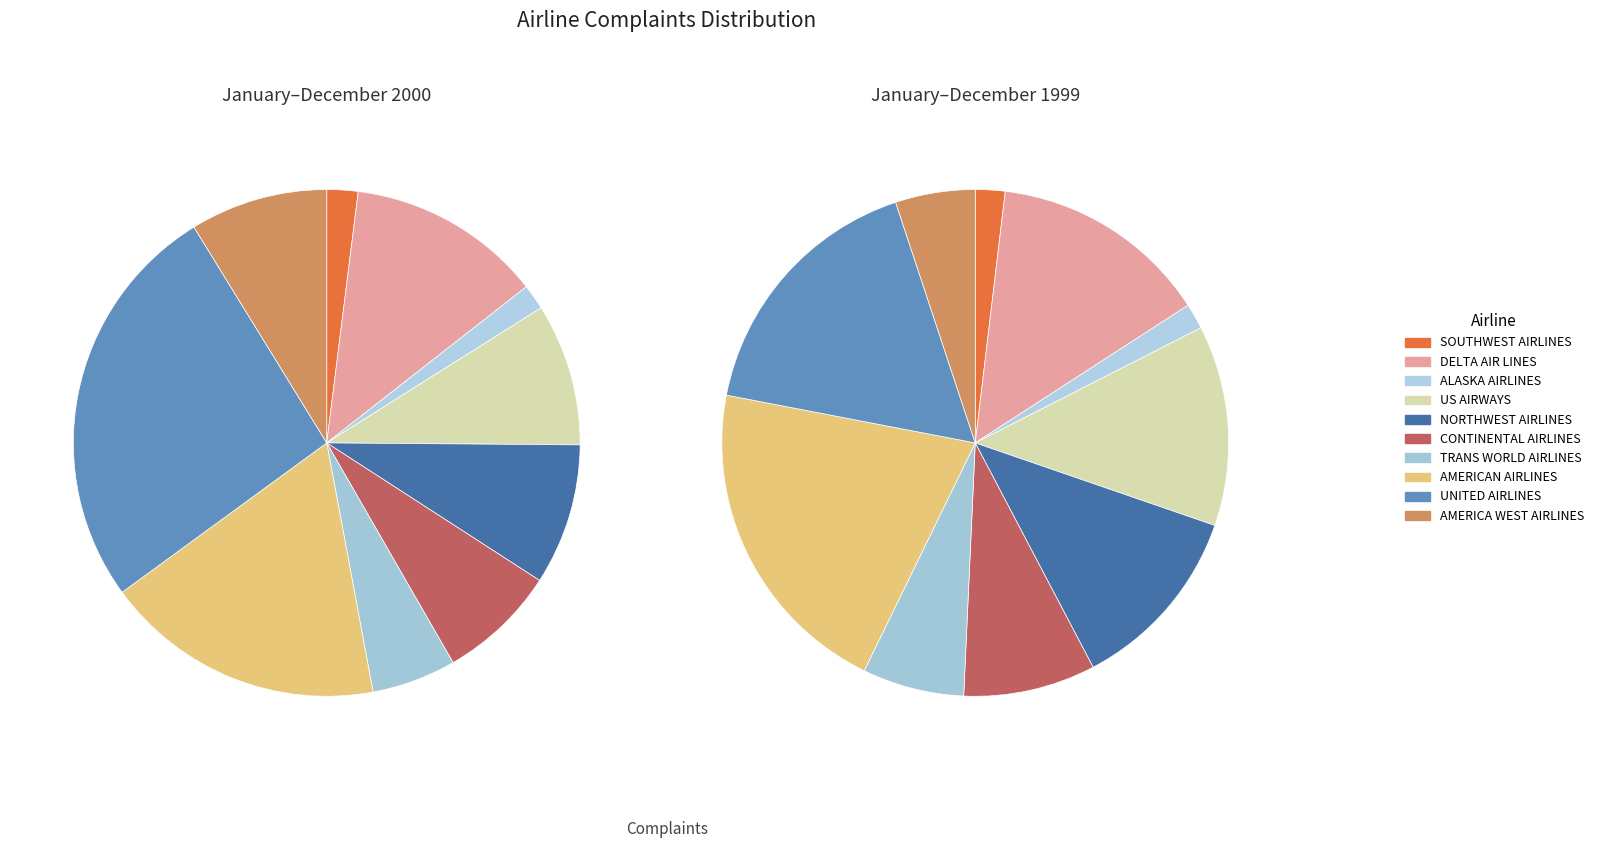

Does 2 represent more than half of the total?

No